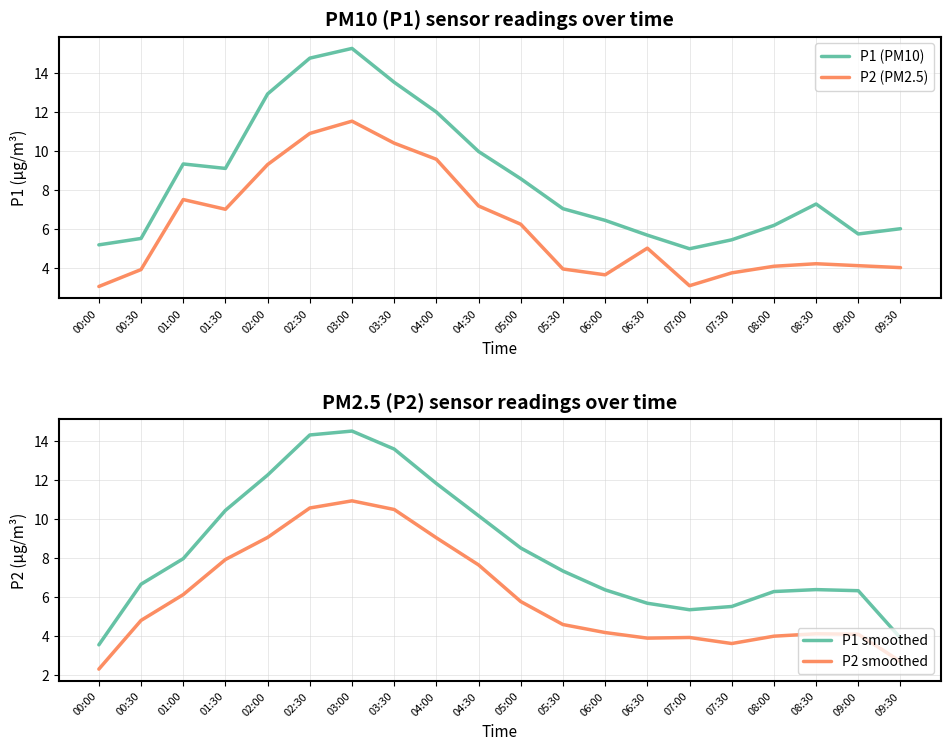

What is the sum of all P1 smoothed values?

167.1